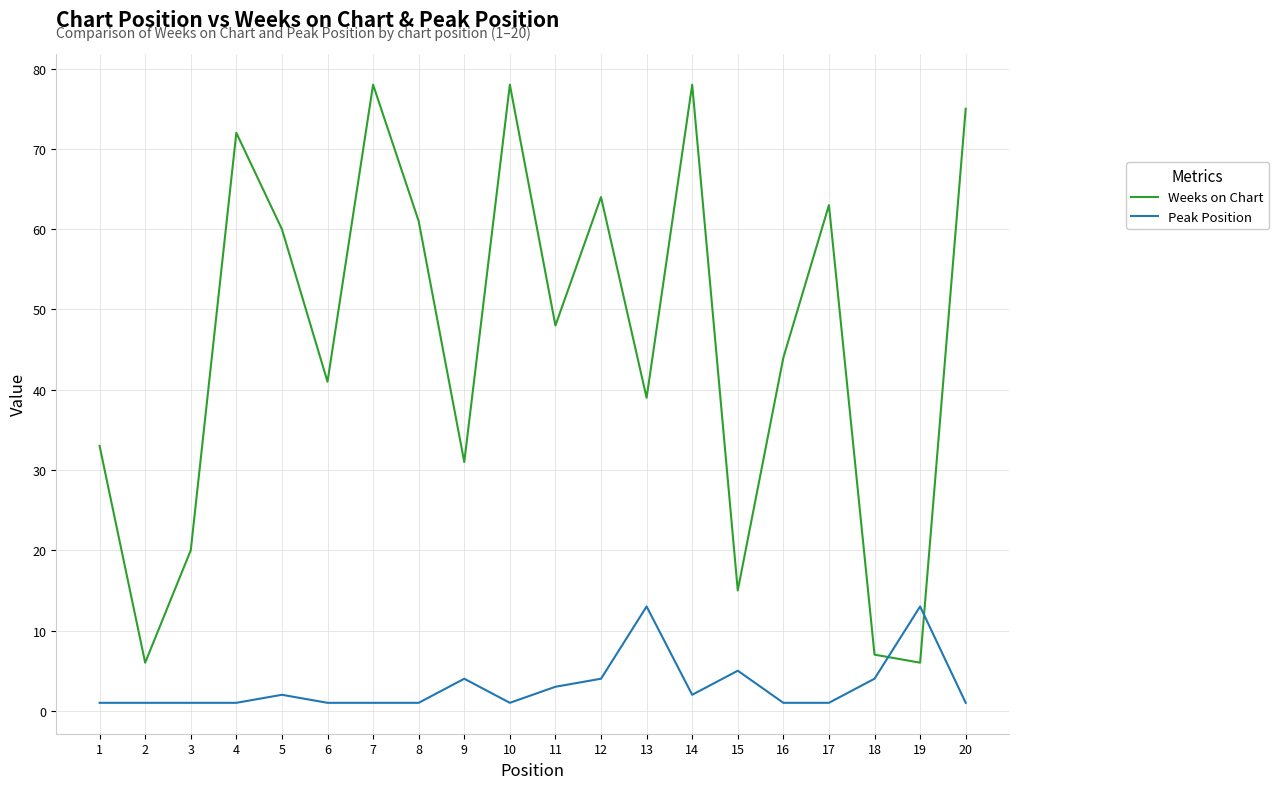

In Weeks on Chart, how many points are higher than both neighbors (excluding endpoints)?

6